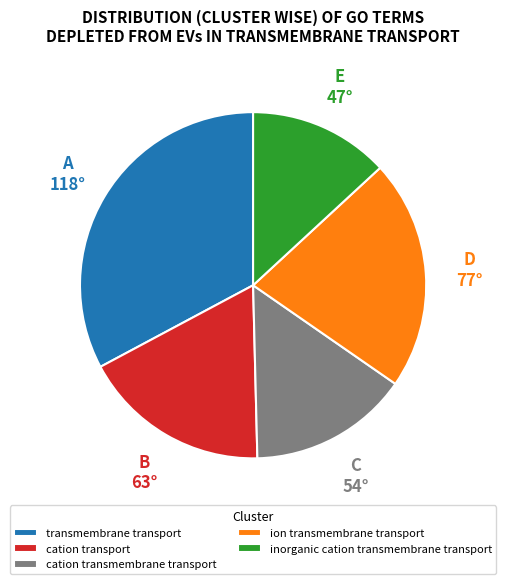

Is it true that cation transmembrane transport is 15% of the pie?

True